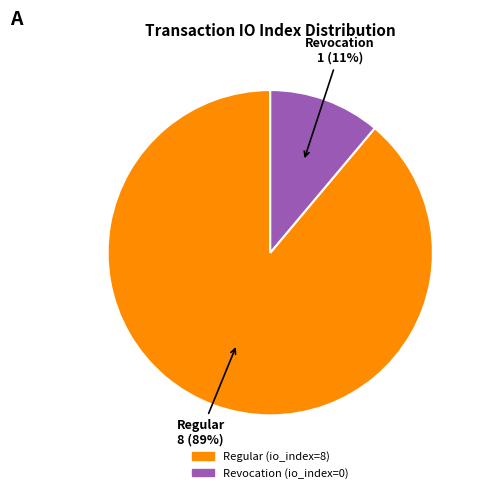

The Revocation slice represents 11% of the pie. True or false?

True